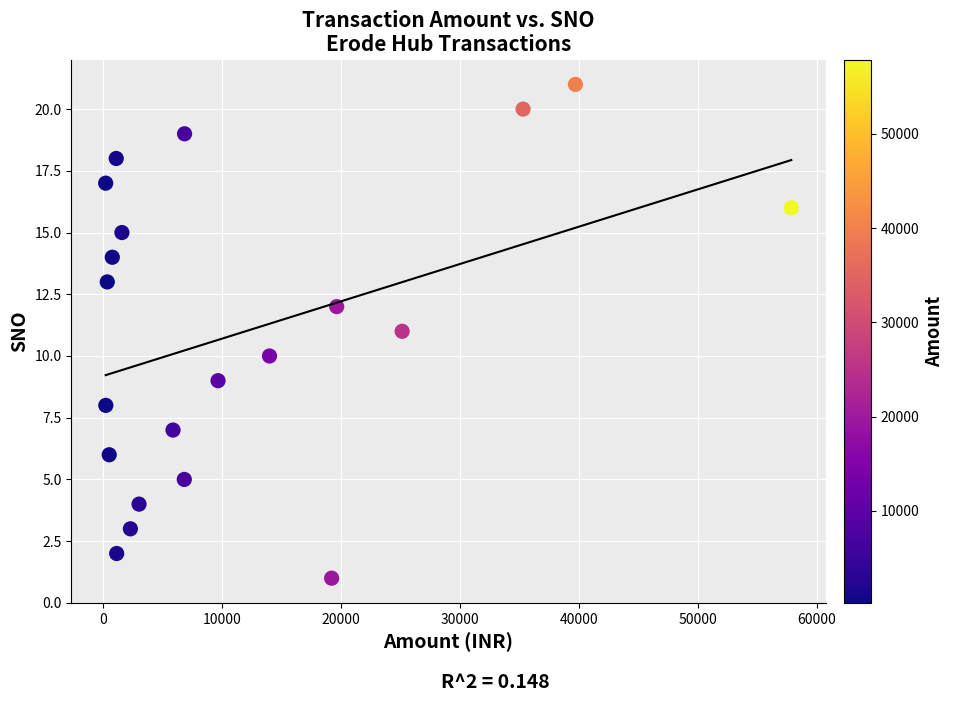

What is the range of Y values (max minus min)?

20